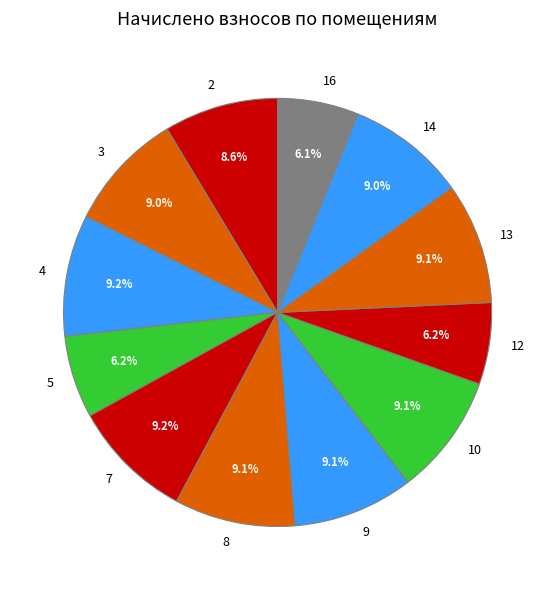

True or false: 9 accounts for 9% of the total.

True